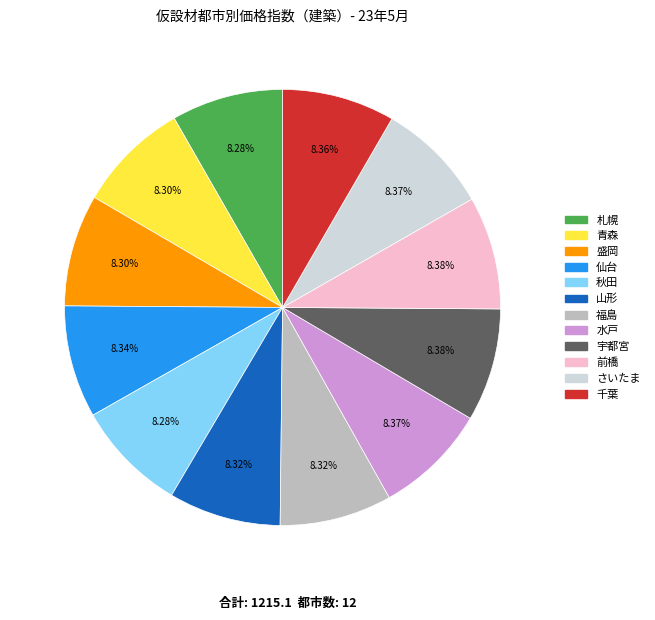

Is there a majority slice in this chart?

No